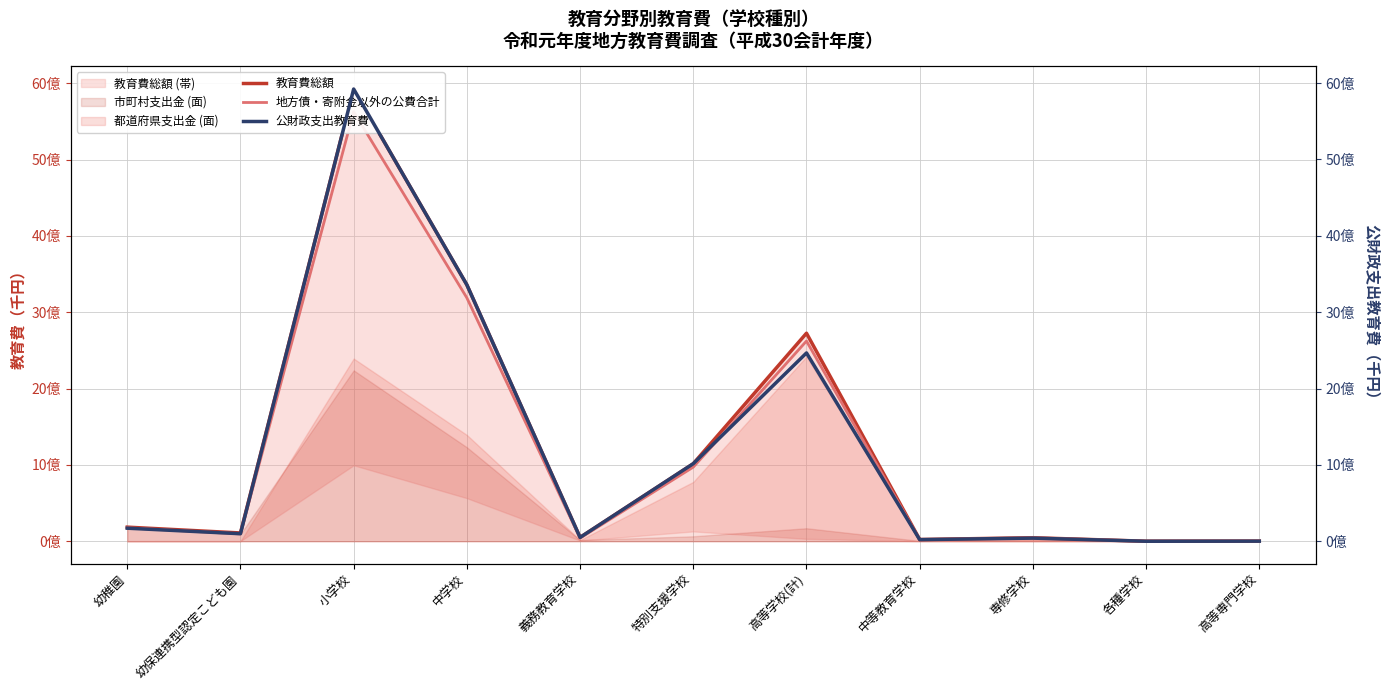

What is the lowest value of the 公財政支出教育費 series?

272106